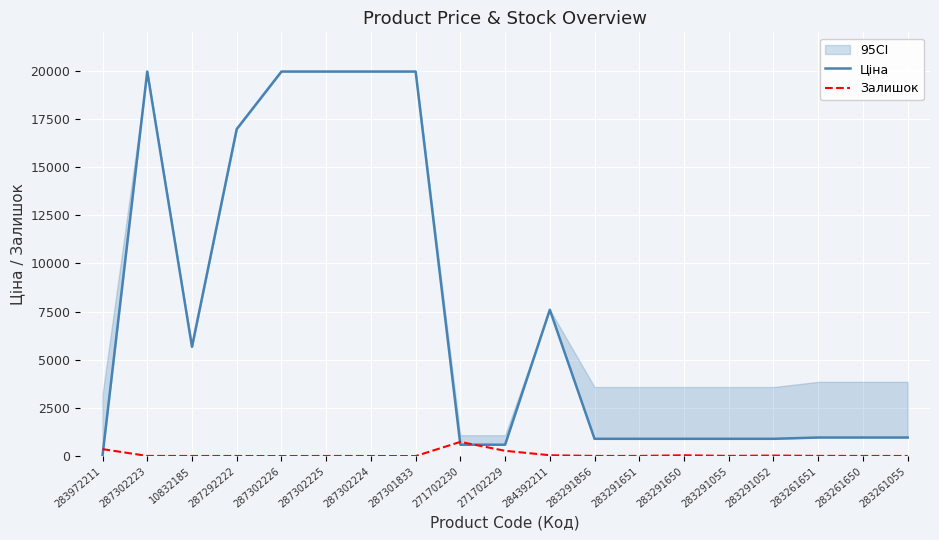

What is the difference between the Залишок values at 287302225 and 287292222?

1